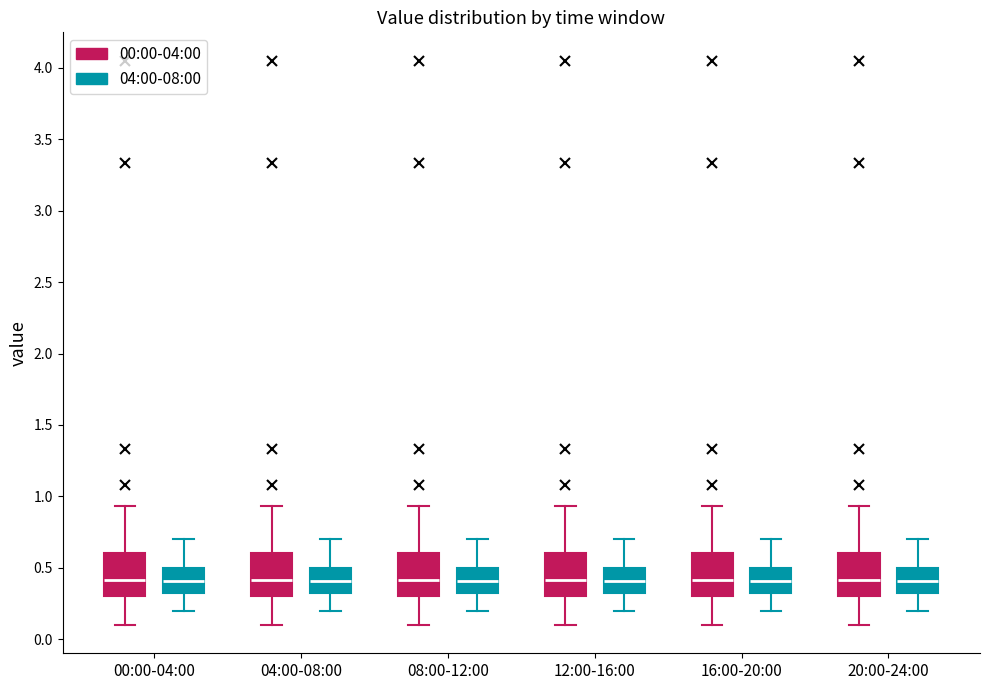

Reading left to right, read every box against the y-axis: the position of its median line, the range the box covers, and the ends of its whiskers. The values are not printed on the chart, so give them approximately, as read against the axis.

00:00-04:00 (00:00-04:00): median 0.40, box 0.30 to 0.60, whiskers 0.10 to 0.95
00:00-04:00 (04:00-08:00): median 0.40, box 0.35 to 0.50, whiskers 0.20 to 0.70
04:00-08:00 (00:00-04:00): median 0.40, box 0.30 to 0.60, whiskers 0.10 to 0.95
04:00-08:00 (04:00-08:00): median 0.40, box 0.35 to 0.50, whiskers 0.20 to 0.70
08:00-12:00 (00:00-04:00): median 0.40, box 0.30 to 0.60, whiskers 0.10 to 0.95
08:00-12:00 (04:00-08:00): median 0.40, box 0.35 to 0.50, whiskers 0.20 to 0.70
12:00-16:00 (00:00-04:00): median 0.40, box 0.30 to 0.60, whiskers 0.10 to 0.95
12:00-16:00 (04:00-08:00): median 0.40, box 0.35 to 0.50, whiskers 0.20 to 0.70
16:00-20:00 (00:00-04:00): median 0.40, box 0.30 to 0.60, whiskers 0.10 to 0.95
16:00-20:00 (04:00-08:00): median 0.40, box 0.35 to 0.50, whiskers 0.20 to 0.70
20:00-24:00 (00:00-04:00): median 0.40, box 0.30 to 0.60, whiskers 0.10 to 0.95
20:00-24:00 (04:00-08:00): median 0.40, box 0.35 to 0.50, whiskers 0.20 to 0.70